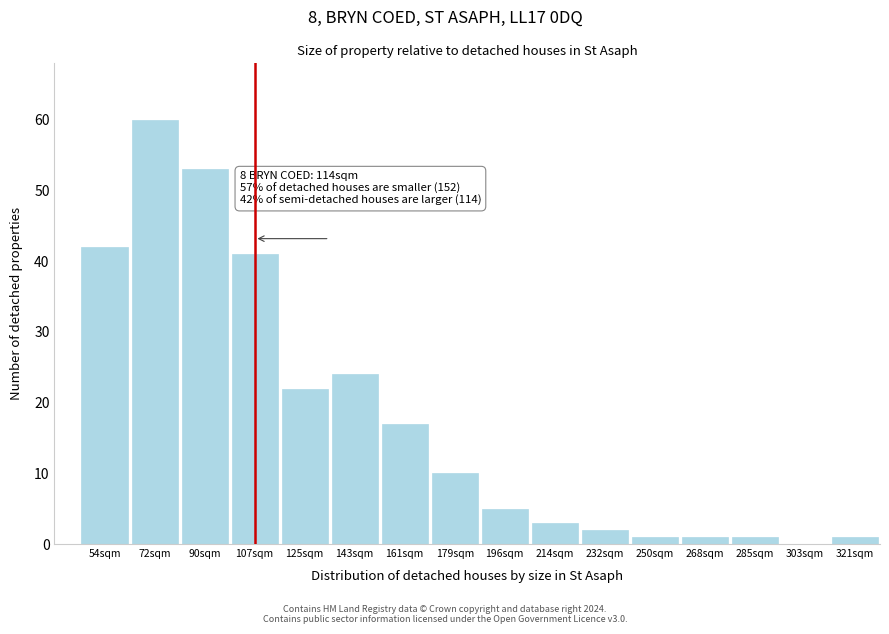

Reading left to right, what are all the values shown in this chart?

54sqm=42	72sqm=60	90sqm=53	107sqm=41	125sqm=22	143sqm=24	161sqm=17	179sqm=10	196sqm=5	214sqm=3	232sqm=2	250sqm=1	268sqm=1	285sqm=1	303sqm=0	321sqm=1